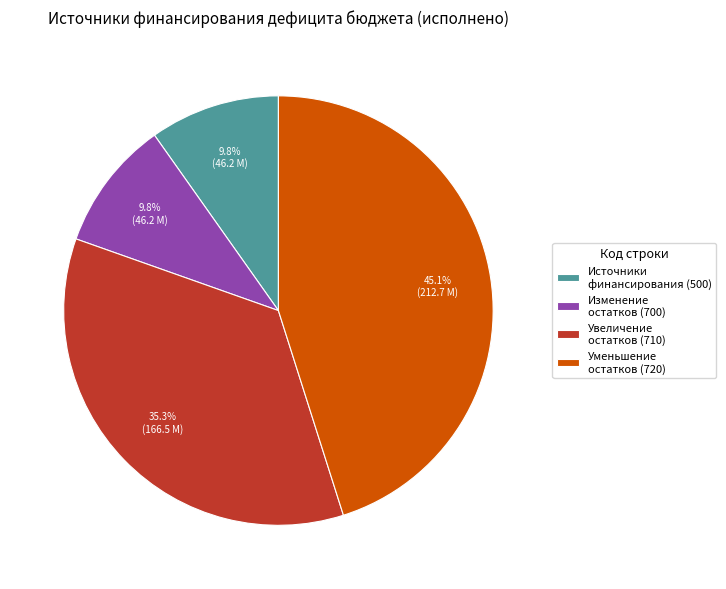

Approximately how many times larger is the value at Увеличение остатков (710) compared to Изменение остатков (700)?

3.6